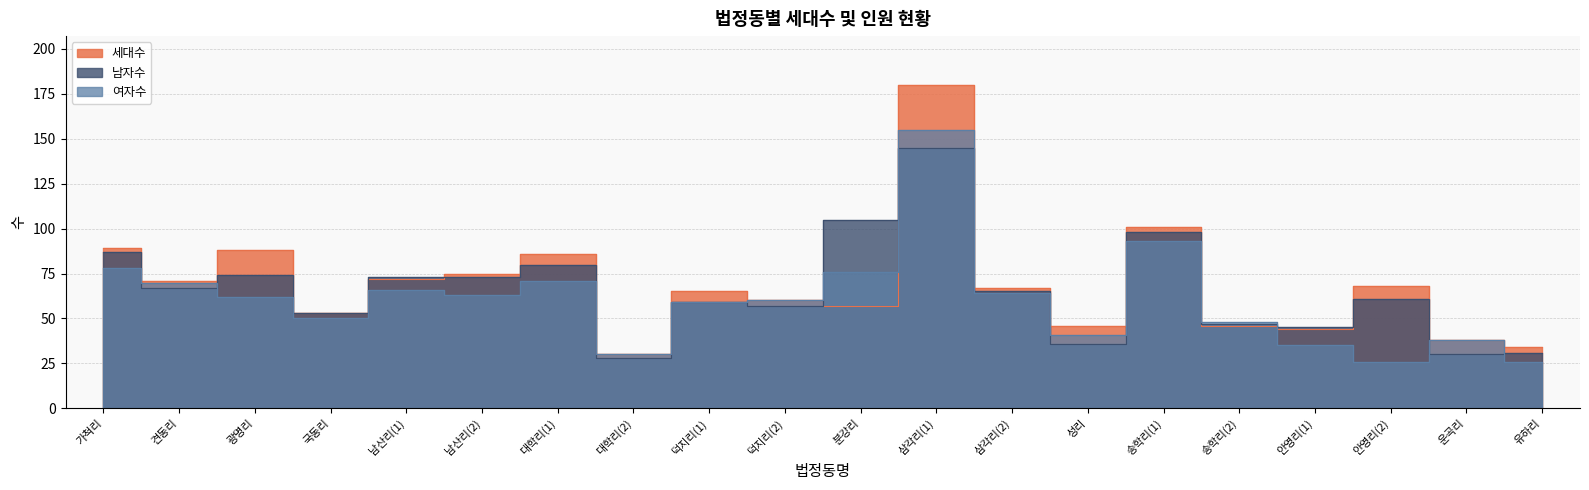

List the series in order of their peak value, lowest first.

남자수, 여자수, 세대수